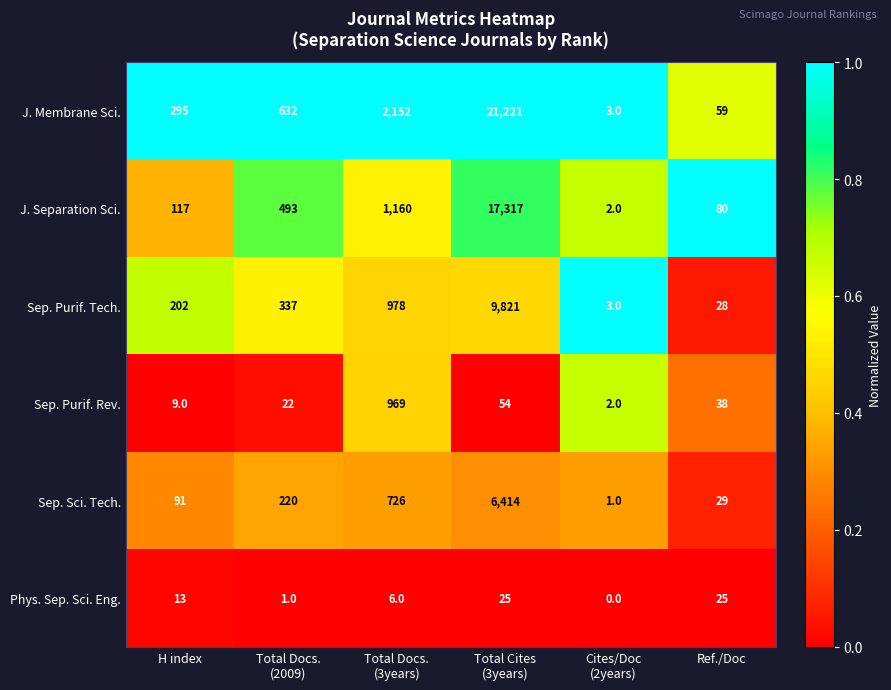

What is the highest value of the Sep. Purif. Tech. series?

9821